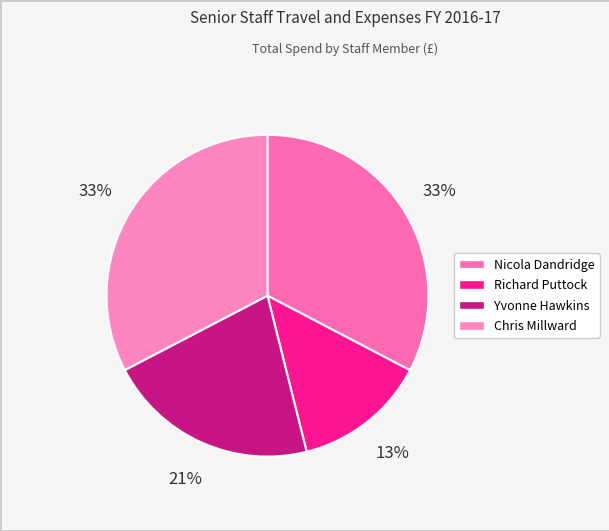

To the nearest percent, what percentage of the pie is Yvonne Hawkins?

21%